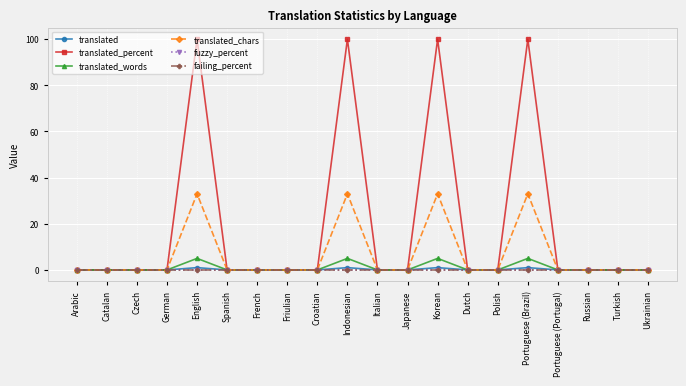

Does the chart have visible grid lines?

Yes